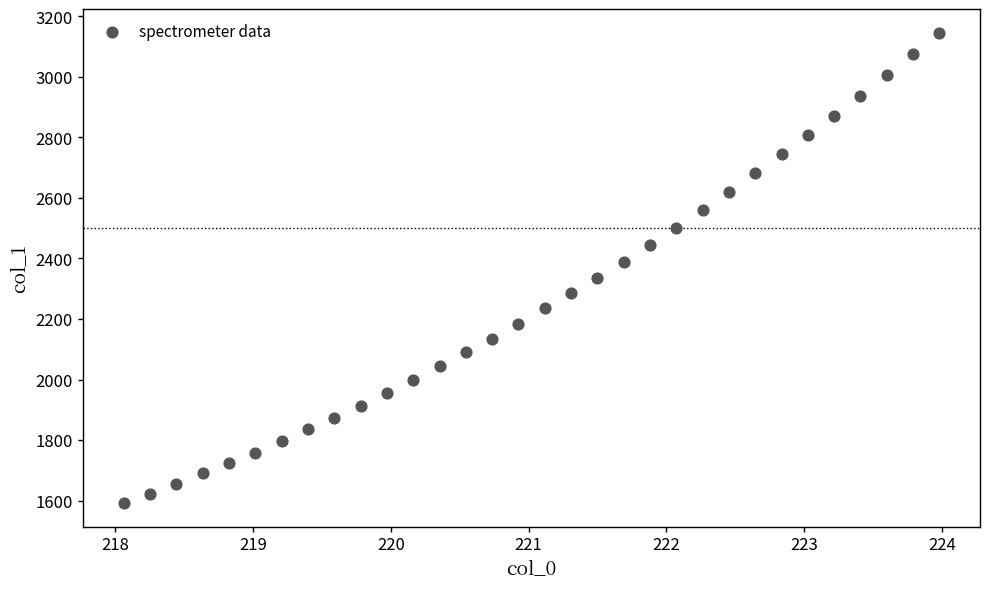

What is the range of Y values (max minus min)?

1553.5